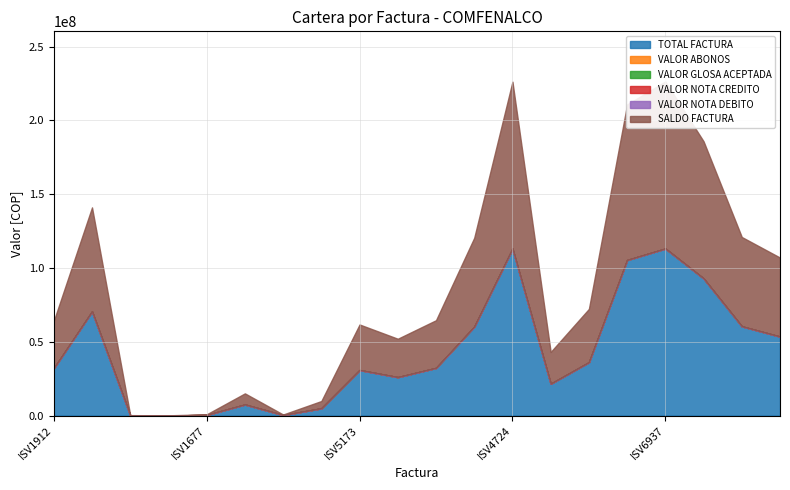

How many lines are shown in the chart?

6